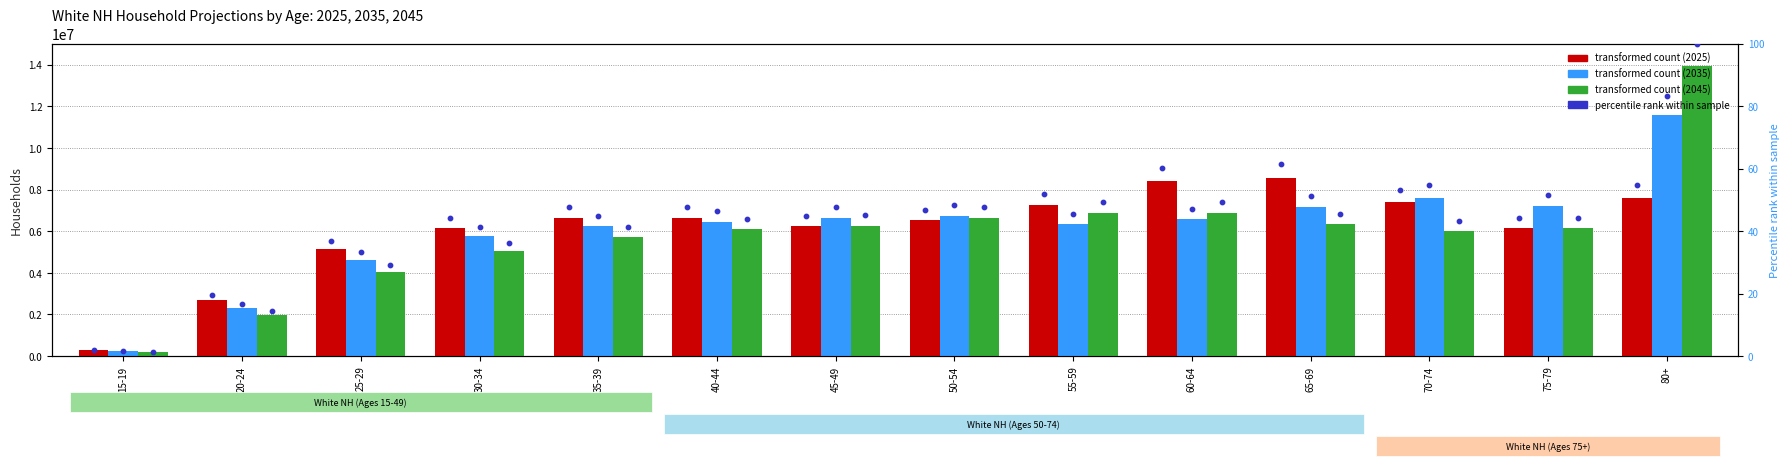

At which category is the sum across all series the highest?

80+